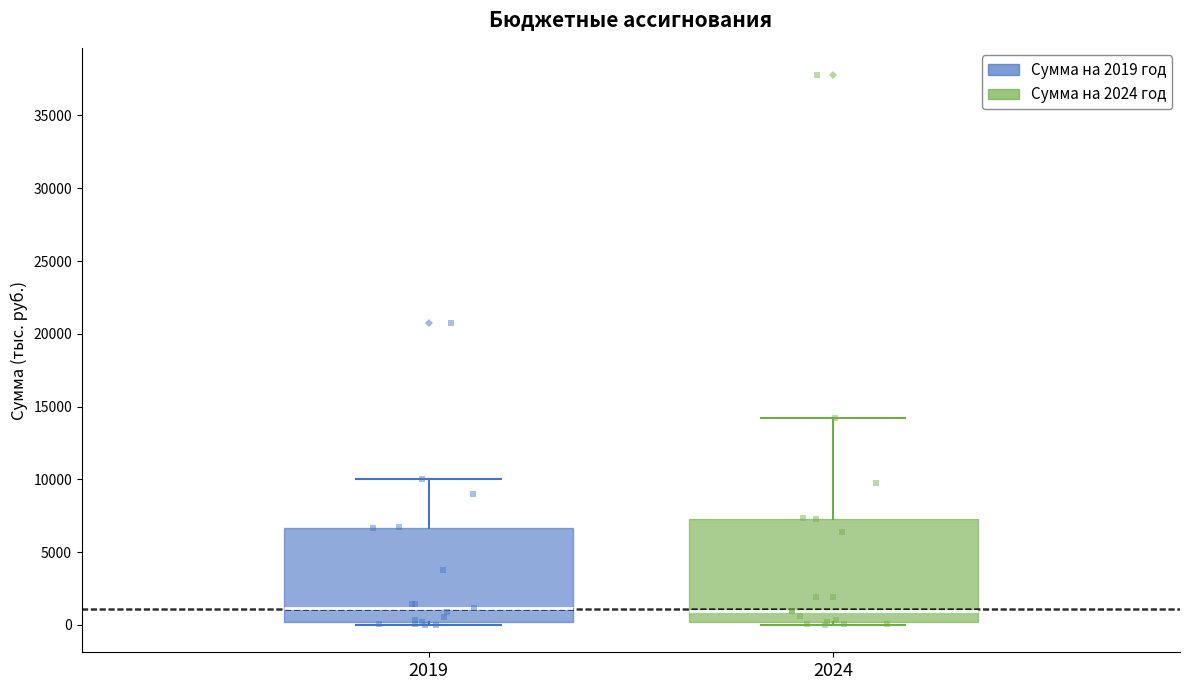

Reading left to right, read every box against the y-axis: the position of its median line, the range the box covers, and the ends of its whiskers. The values are not printed on the chart, so give them approximately, as read against the axis.

2019: median 1000, box 0 to 6500, whiskers 0 (just below the box's lower edge) to 10000
2024: median 1000, box 0 to 7500, whiskers 0 (just below the box's lower edge) to 14000